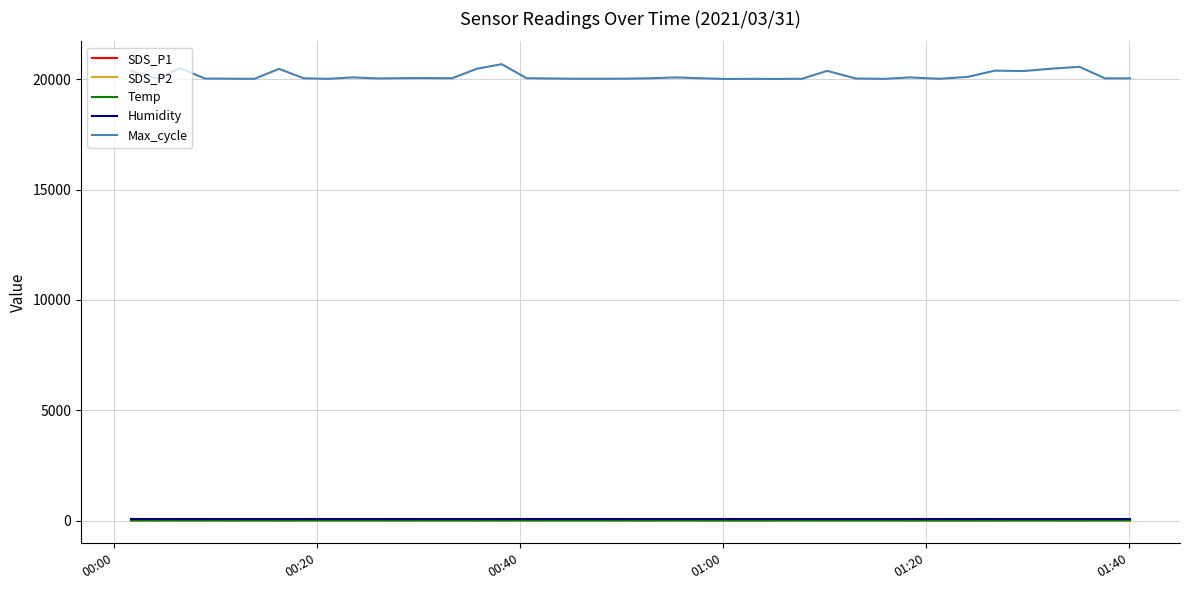

Which series has the largest range (max minus min)?

Max_cycle